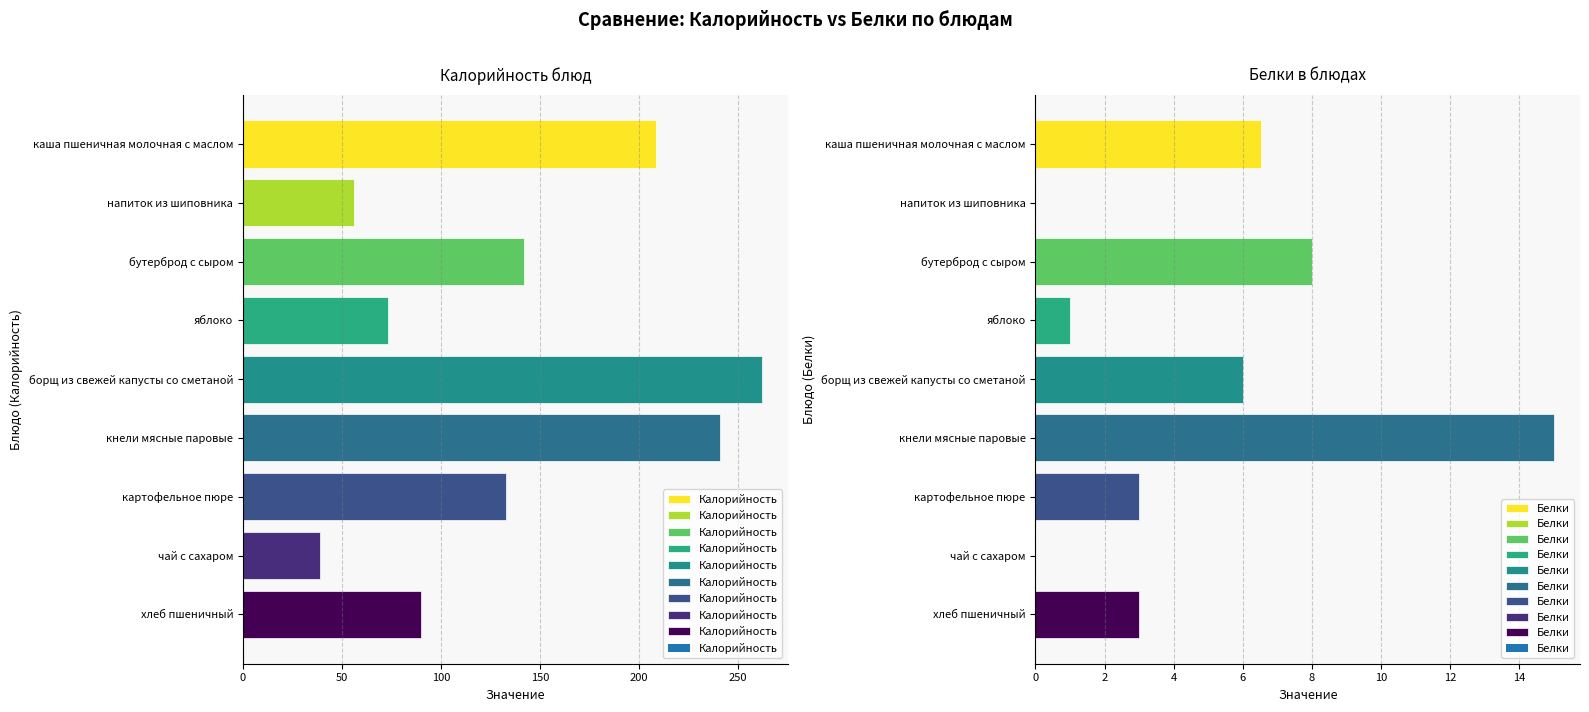

Which series has the largest range (max minus min)?

Калорийность